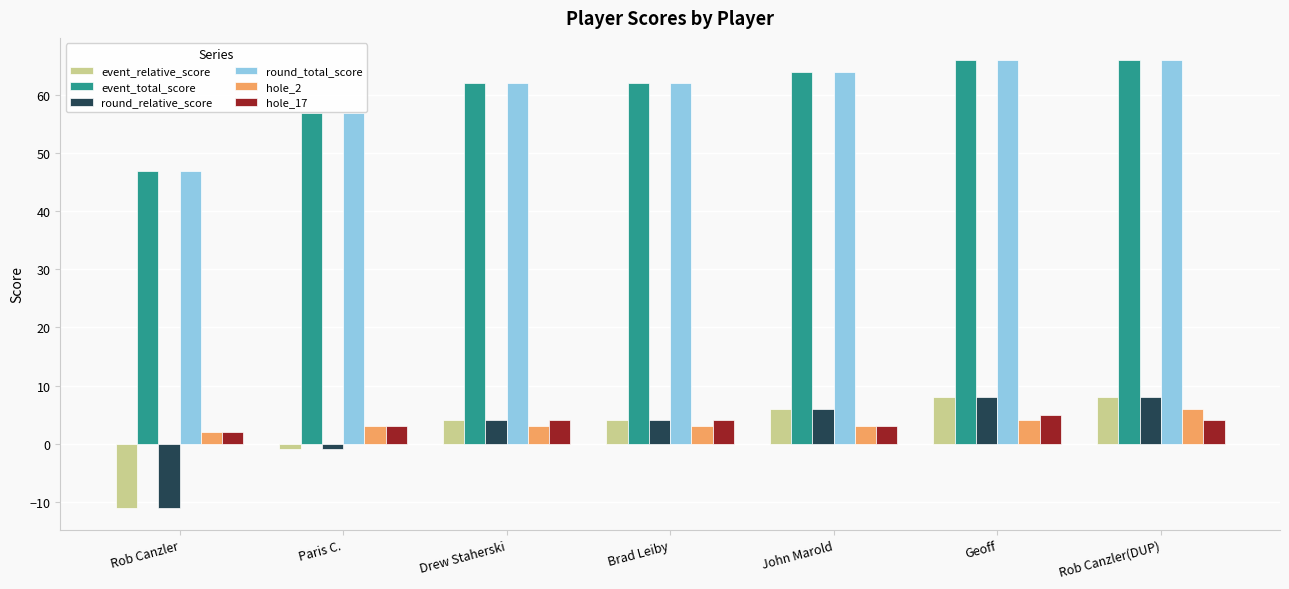

What is the label of the 7th bar from the left?

Rob Canzler(DUP)